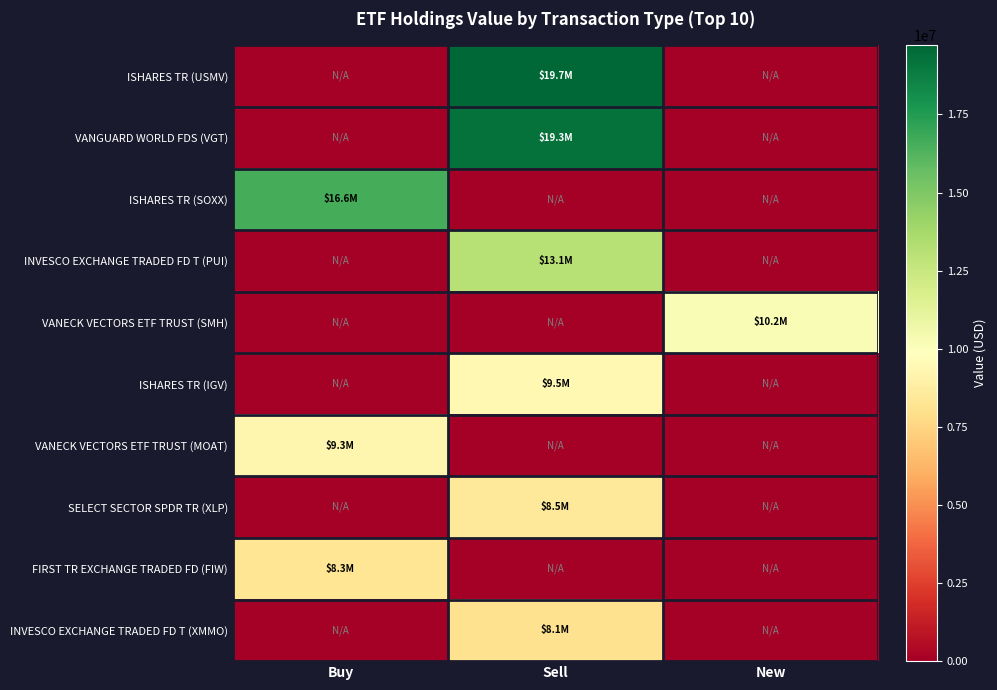

Which series has the largest total across all categories?

ISHARES TR (USMV)